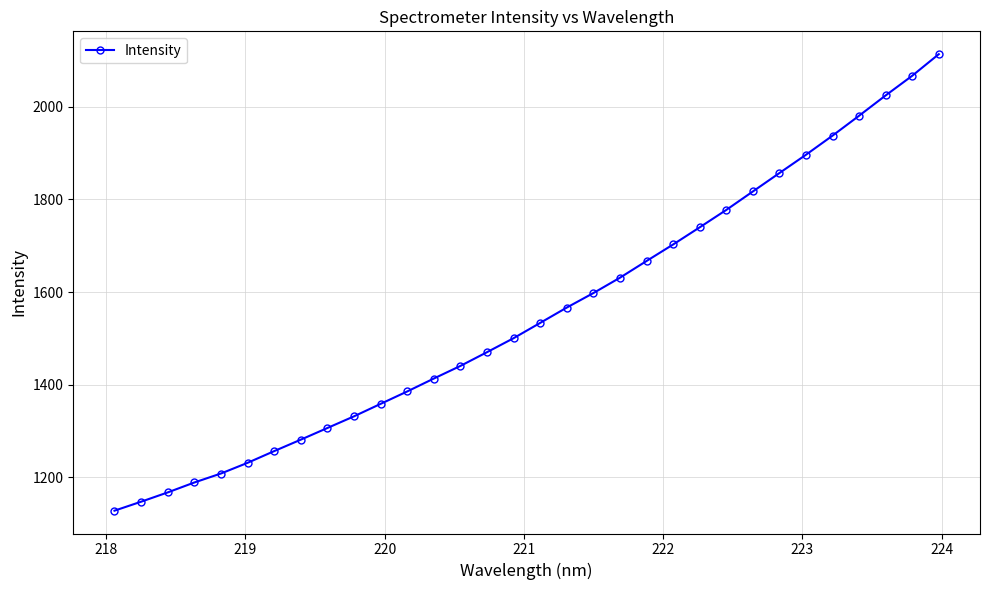

What is the average value?

1553.9